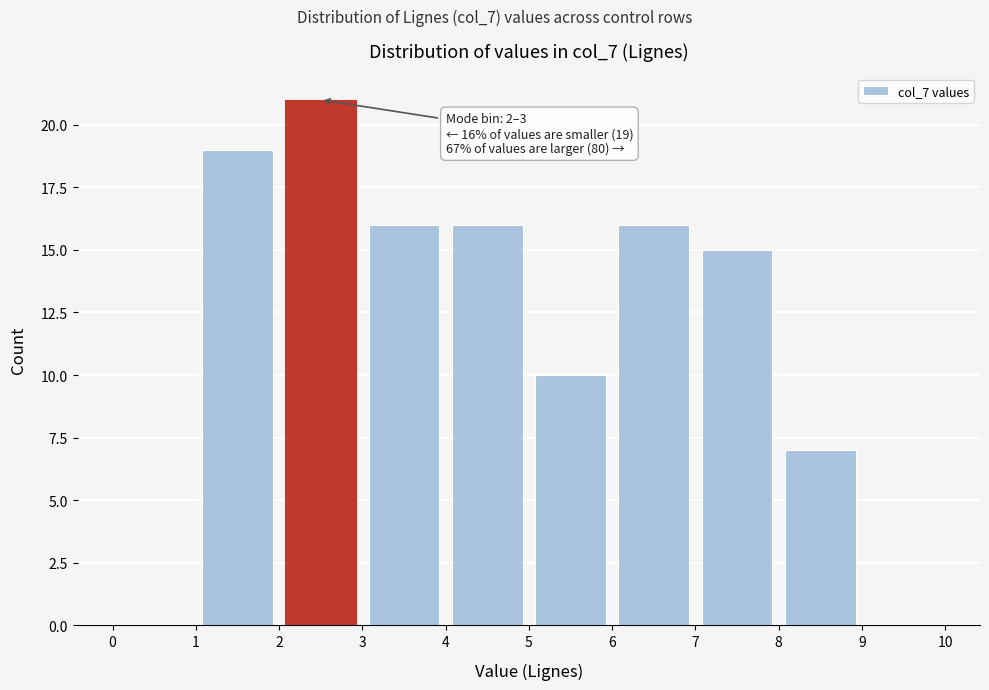

Over which range of the x-axis is the bar tallest?

2 to 3